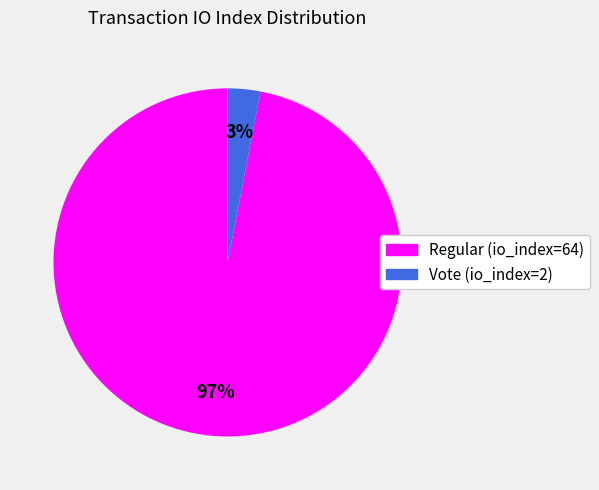

Rank the categories by value from highest to lowest.

Regular (io_index=64), Vote (io_index=2)